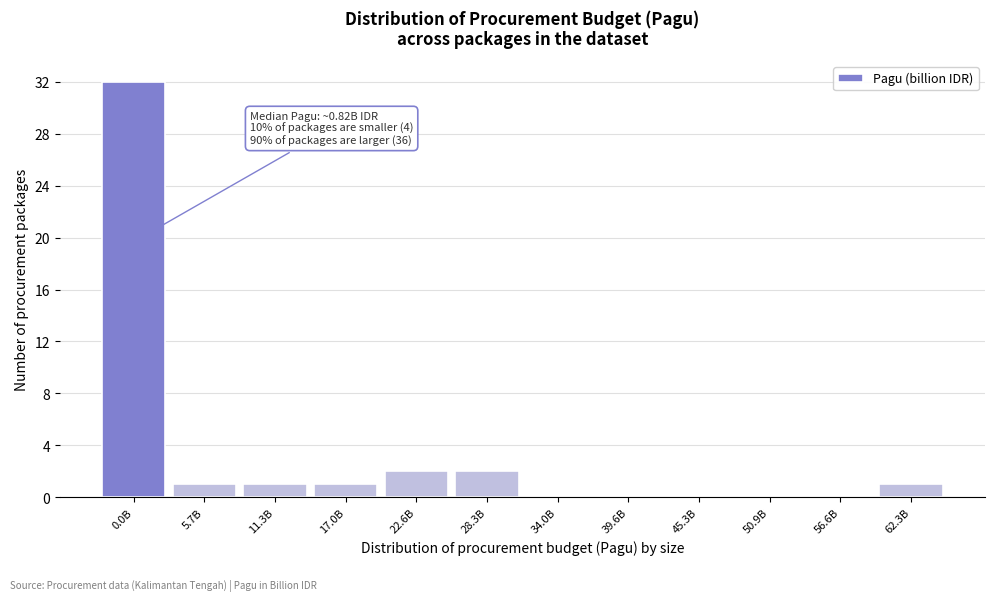

Reading right to left, transcribe all the data shown in this chart.

62.3B=1	56.6B=0	50.9B=0	45.3B=0	39.6B=0	34.0B=0	28.3B=2	22.6B=2	17.0B=1	11.3B=1	5.7B=1	0.0B=32